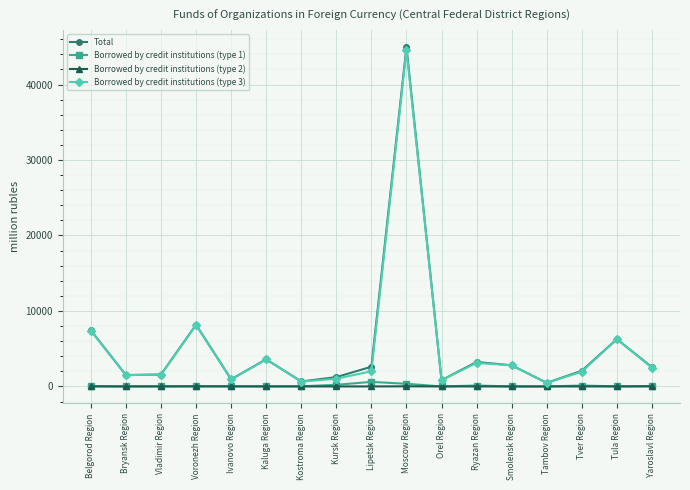

What is the label of the 6th point from the right?

Ryazan Region